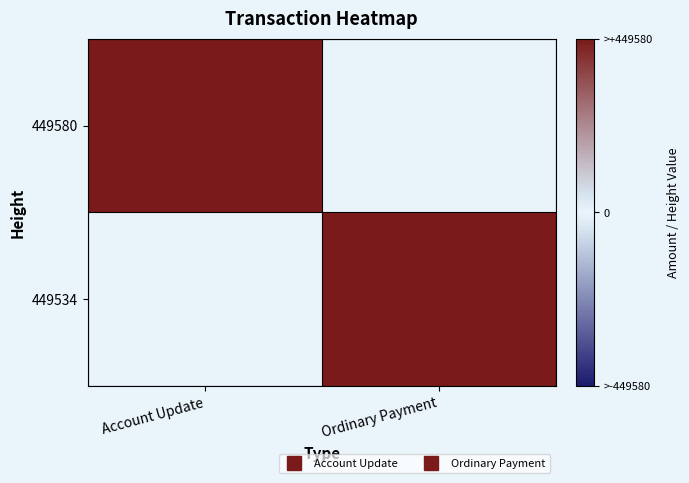

Reading right to left, list all the values displayed in this chart.

449580: Ordinary Payment=0	Account Update=449580
449534: Ordinary Payment=449534	Account Update=0